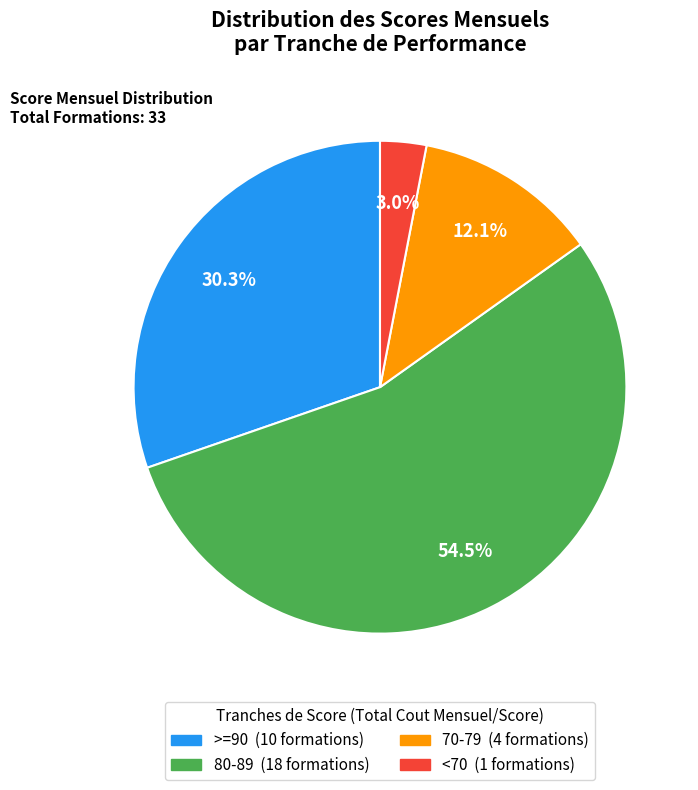

Does any single category account for the majority?

Yes